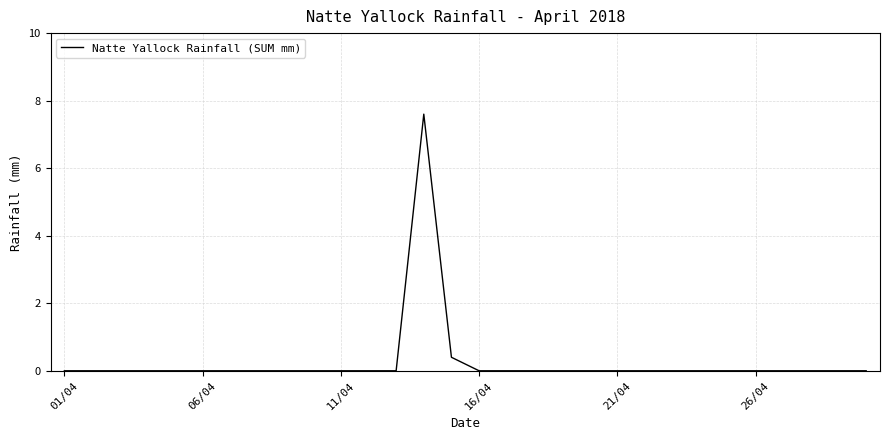

What is the maximum value shown in the chart?

7.6